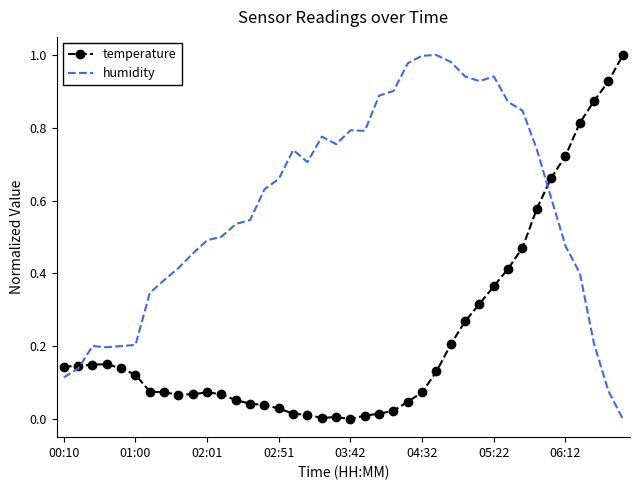

Rank the series by their average value, from lowest to highest.

temperature, humidity